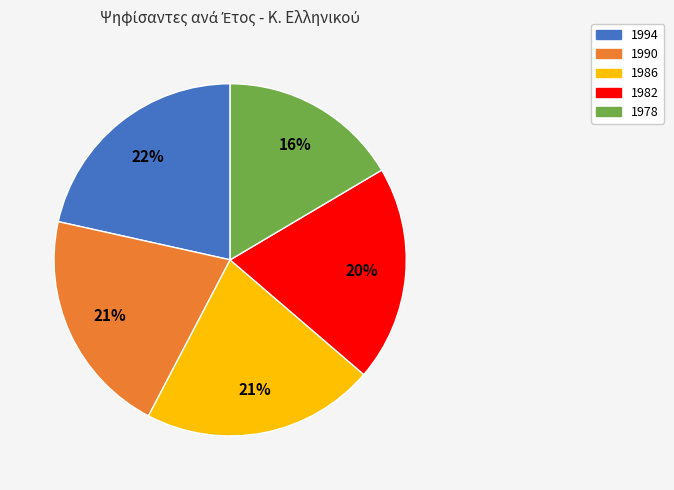

Approximately how many times larger is the value at 1982 compared to 1978?

1.2